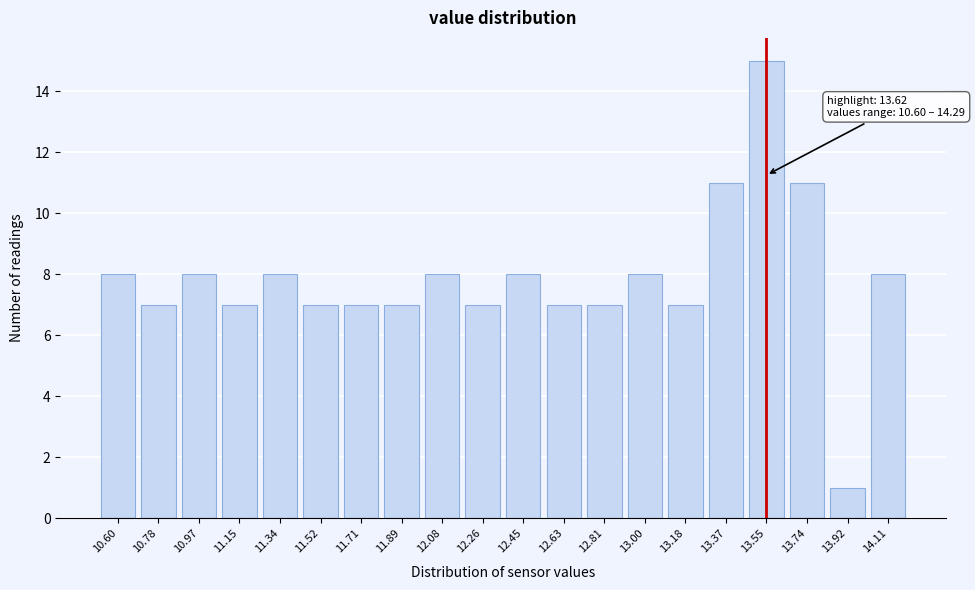

Reading right to left, transcribe all the data shown in this chart.

14.11=8	13.92=1	13.74=11	13.55=15	13.37=11	13.18=7	13.00=8	12.81=7	12.63=7	12.45=8	12.26=7	12.08=8	11.89=7	11.71=7	11.52=7	11.34=8	11.15=7	10.97=8	10.78=7	10.60=8